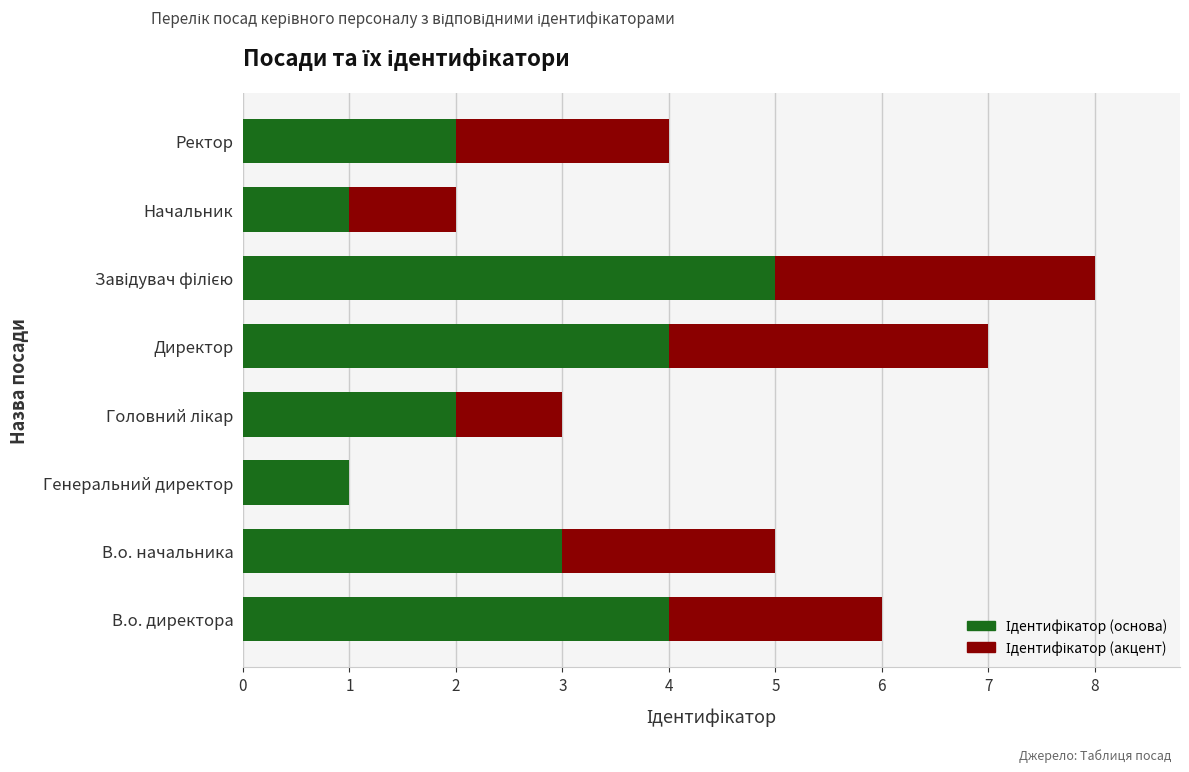

How many categories are shown in the chart?

8